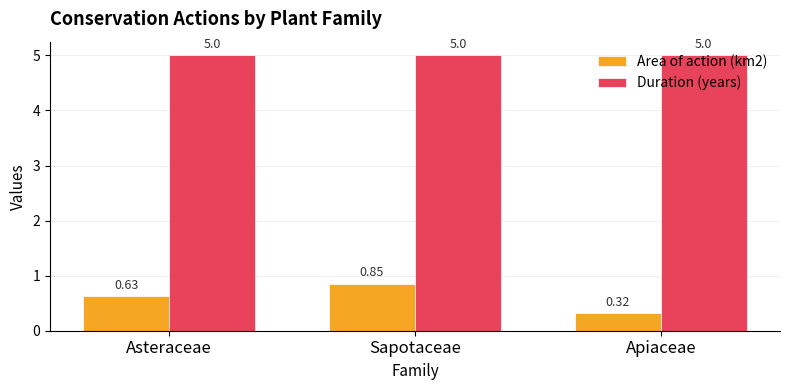

What is the label of the 1st bar from the right?

Apiaceae